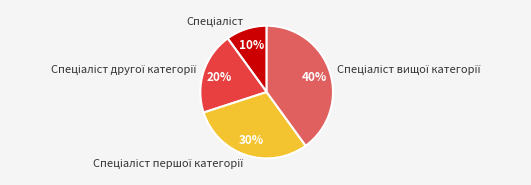

How many segments does this pie chart have?

4